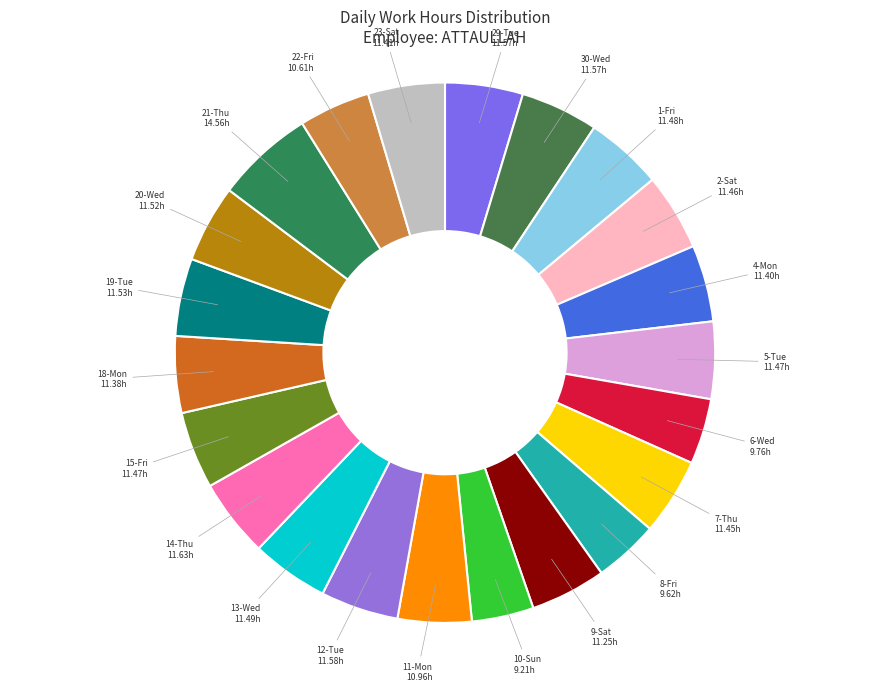

Count the number of slices in the pie.

22